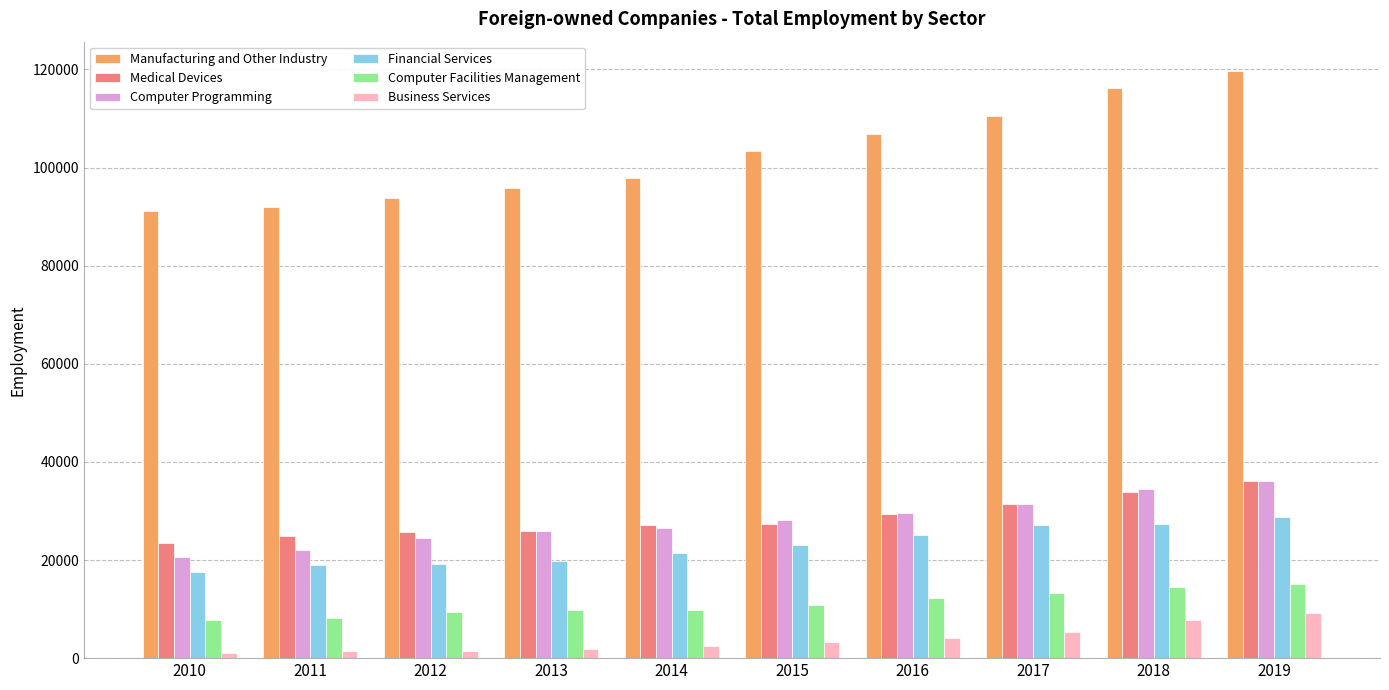

How many categories are shown in the chart?

10